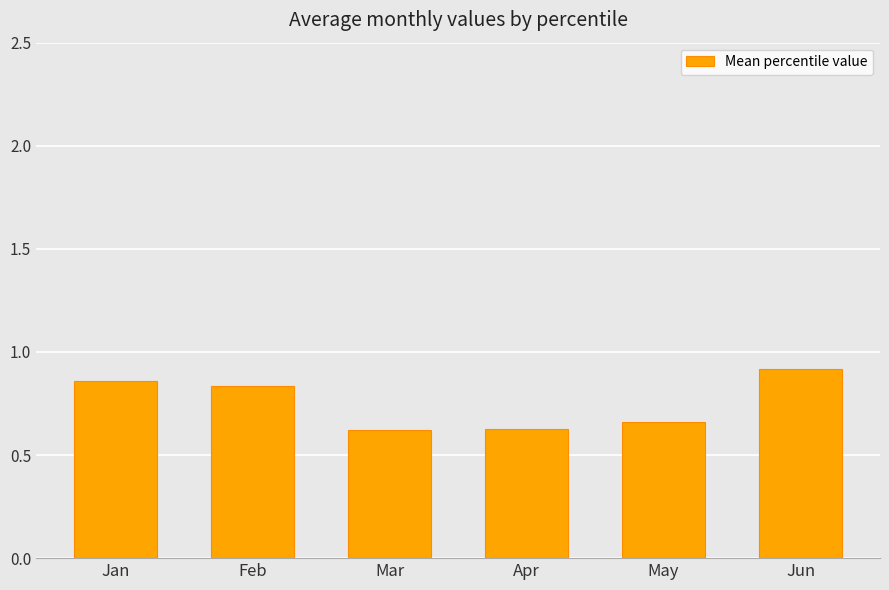

What is the difference between the maximum and minimum values?

0.3